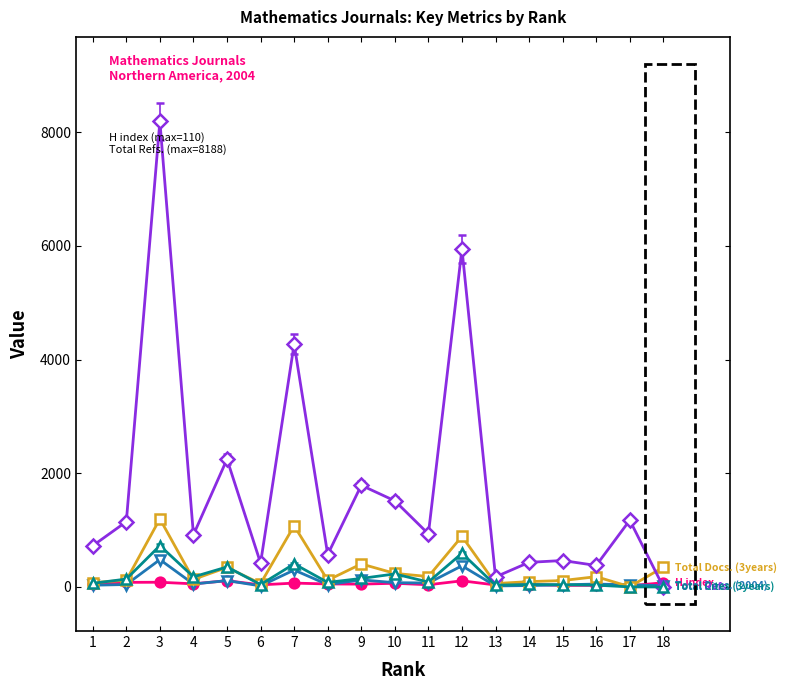

At which category is the sum across all series the highest?

3